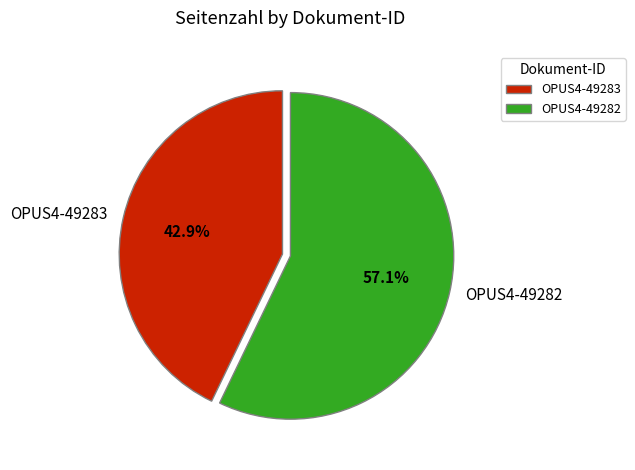

Which slice represents more than half of the pie?

OPUS4-49282